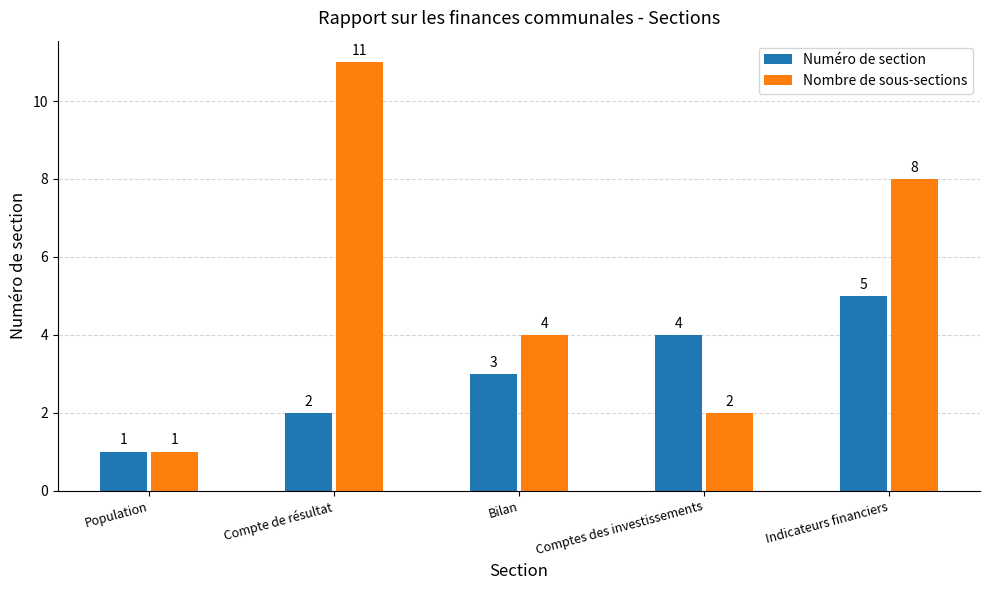

At which label is Nombre de sous-sections closest to 6?

Bilan